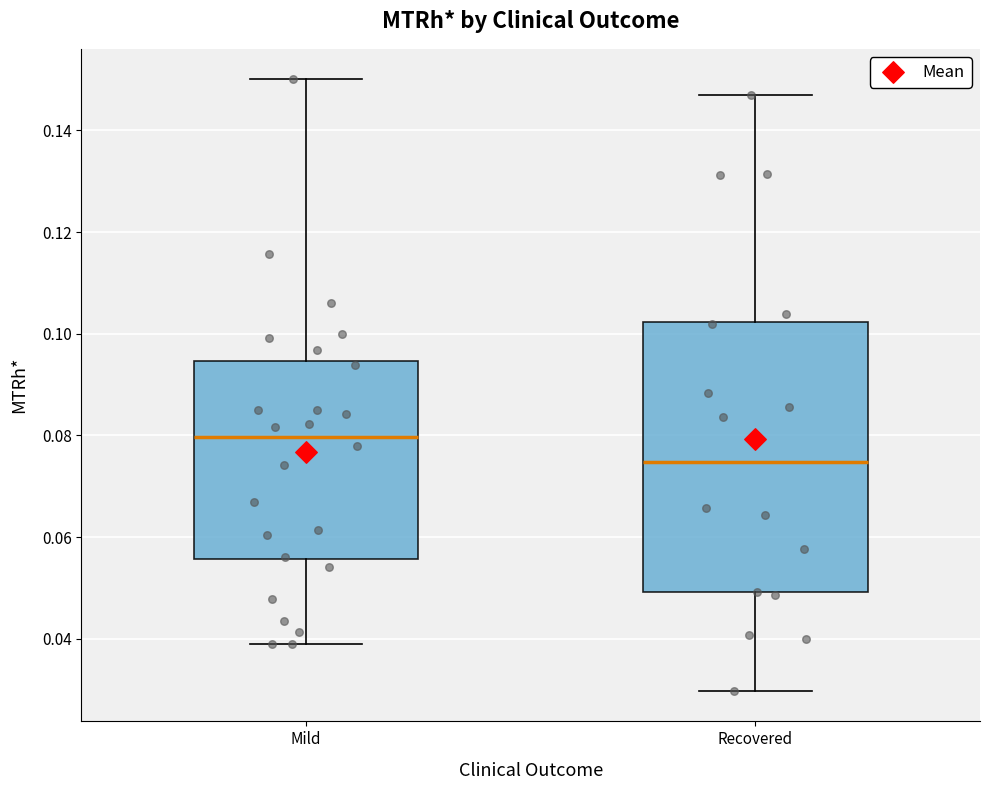

Reading left to right, read every box against the y-axis: the position of its median line, the range the box covers, and the ends of its whiskers. The values are not printed on the chart, so give them approximately, as read against the axis.

Mild: median 0.080, box 0.056 to 0.094, whiskers 0.040 to 0.150
Recovered: median 0.074, box 0.050 to 0.102, whiskers 0.030 to 0.146